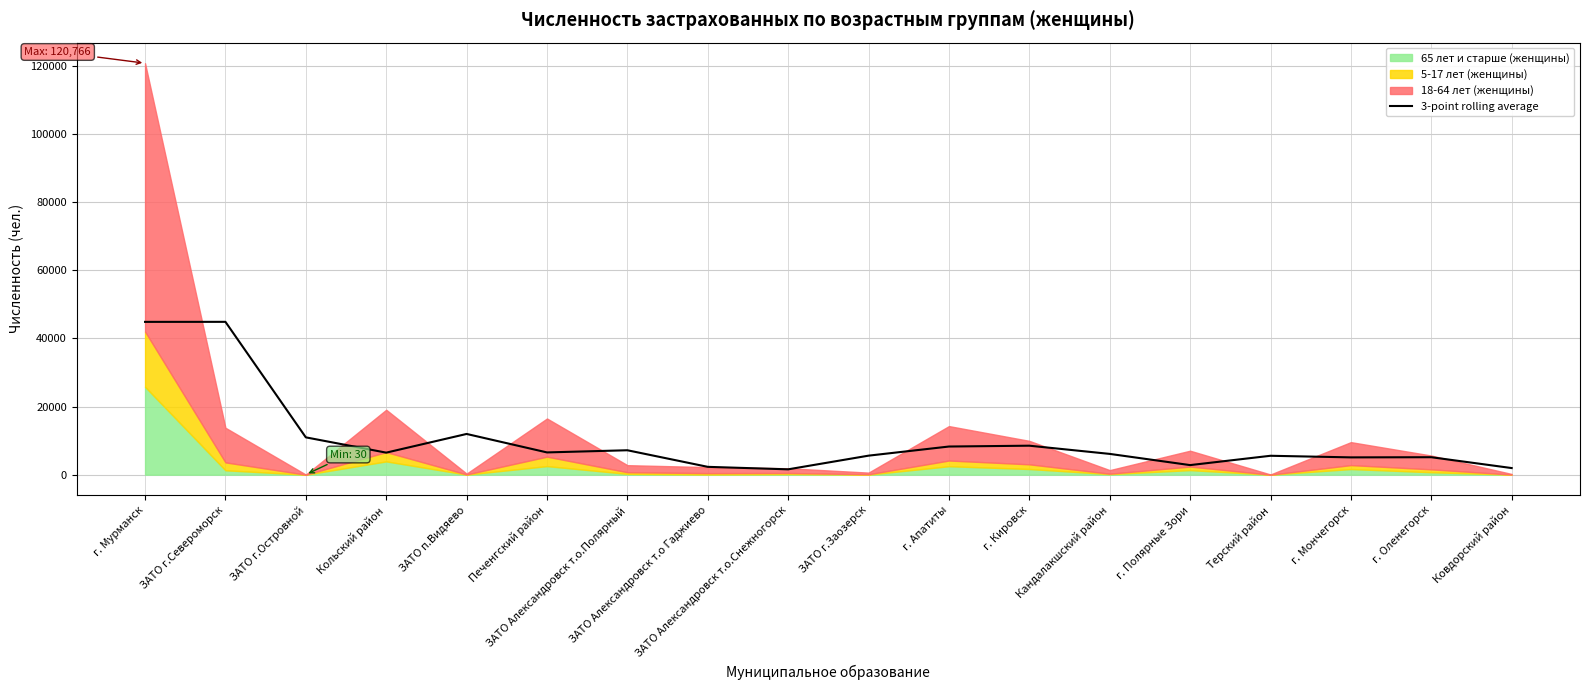

What is the highest value of the 3-point rolling average series?

44856.3